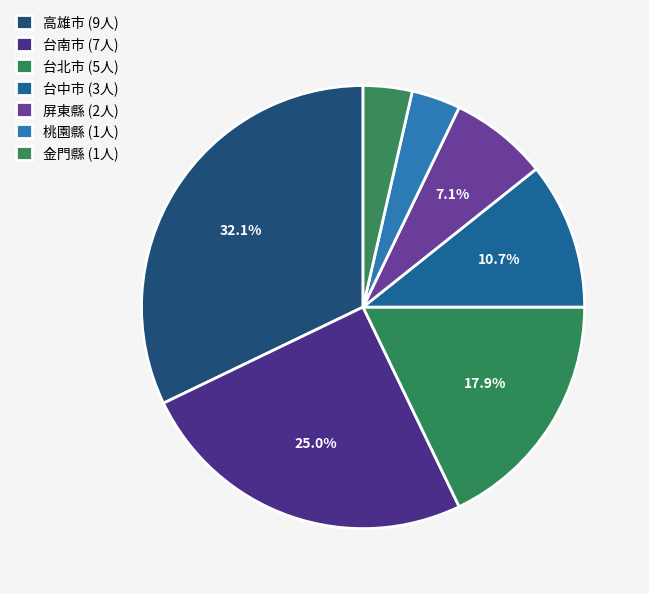

How many slices are in this pie chart?

7